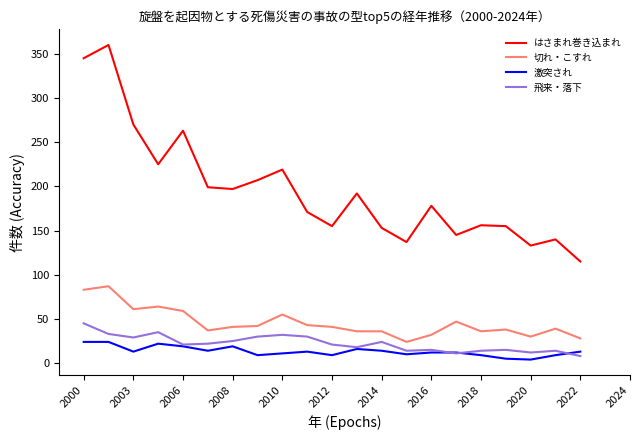

True or false: 激突され and はさまれ巻き込まれ intersect in this chart.

False